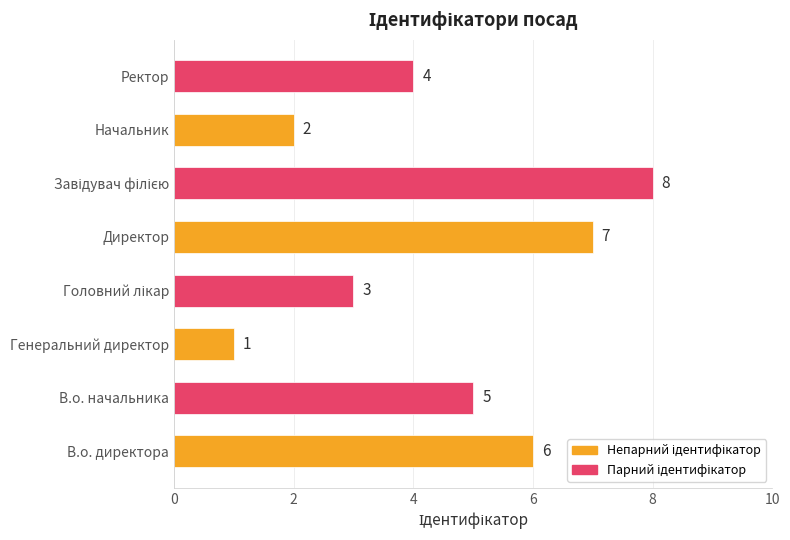

Which has a higher value, В.о. начальника or Генеральний директор?

В.о. начальника